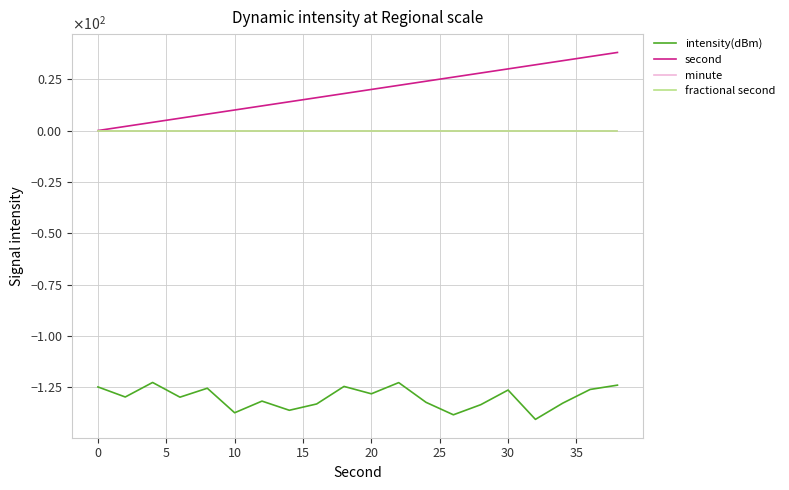

Does the chart have visible grid lines?

Yes